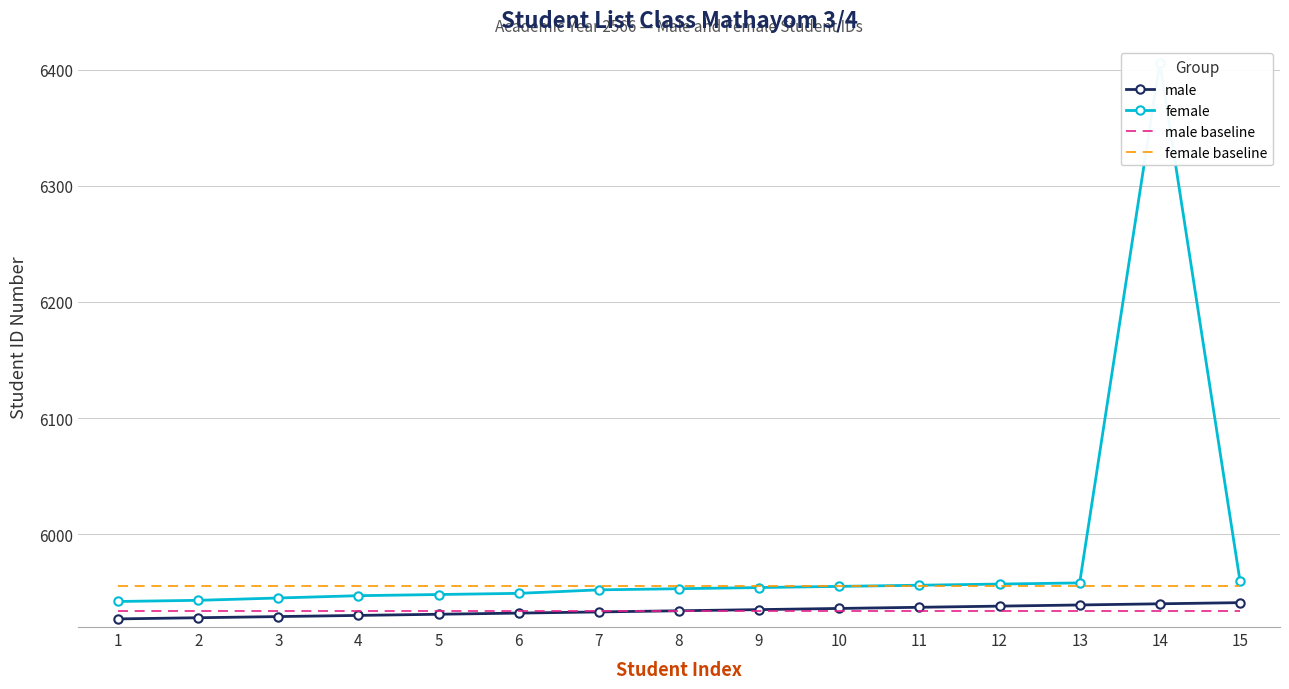

True or false: male and female baseline cross at least once.

False